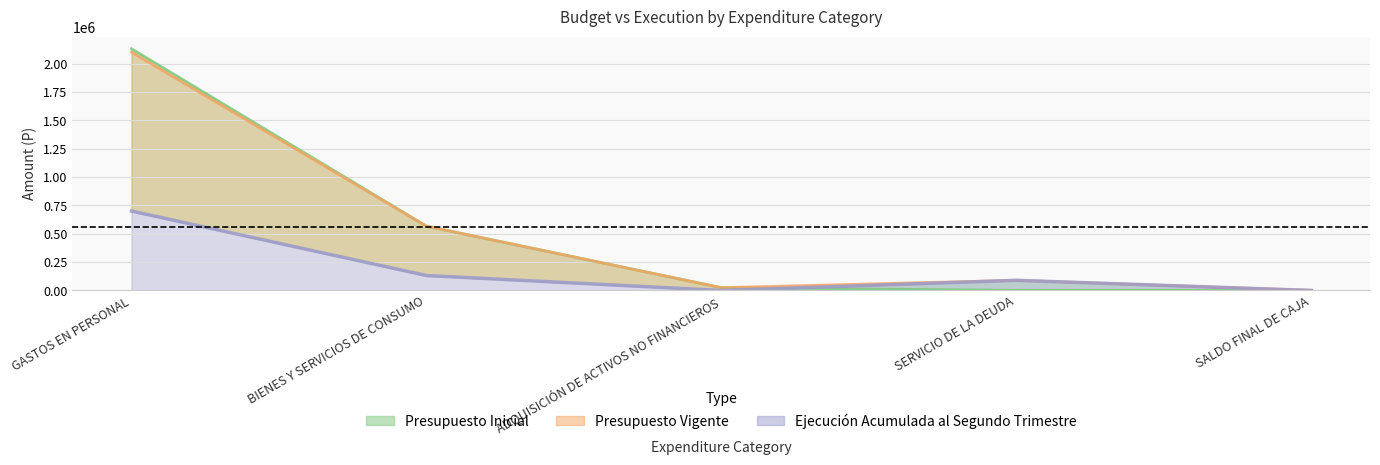

True or false: Presupuesto Vigente and Ejecución Acumulada al Segundo Trimestre cross at least once.

False